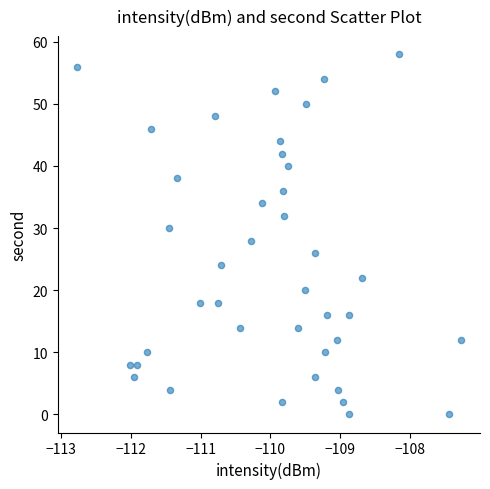

Count the number of points in this scatter plot.

40